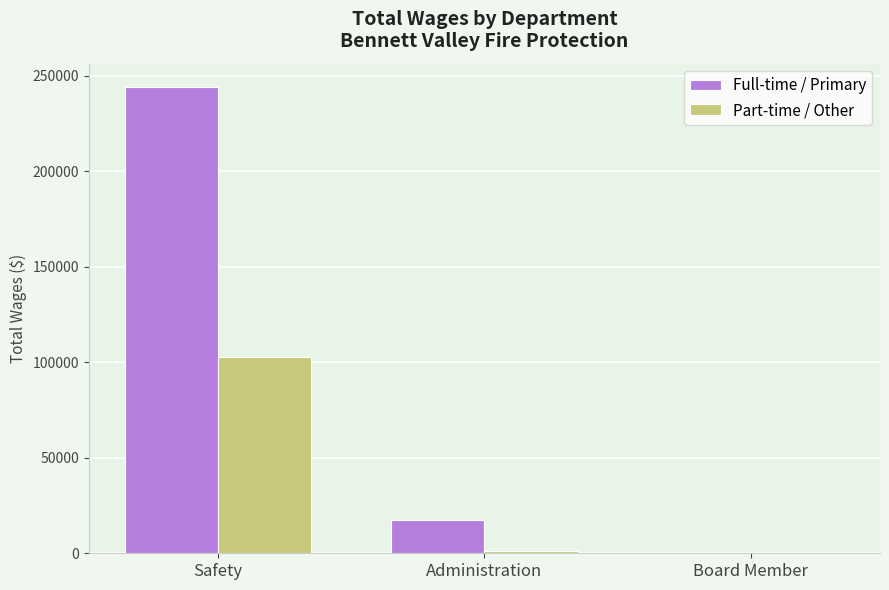

The value of Full-time / Primary at Board Member is 0. True or false?

True